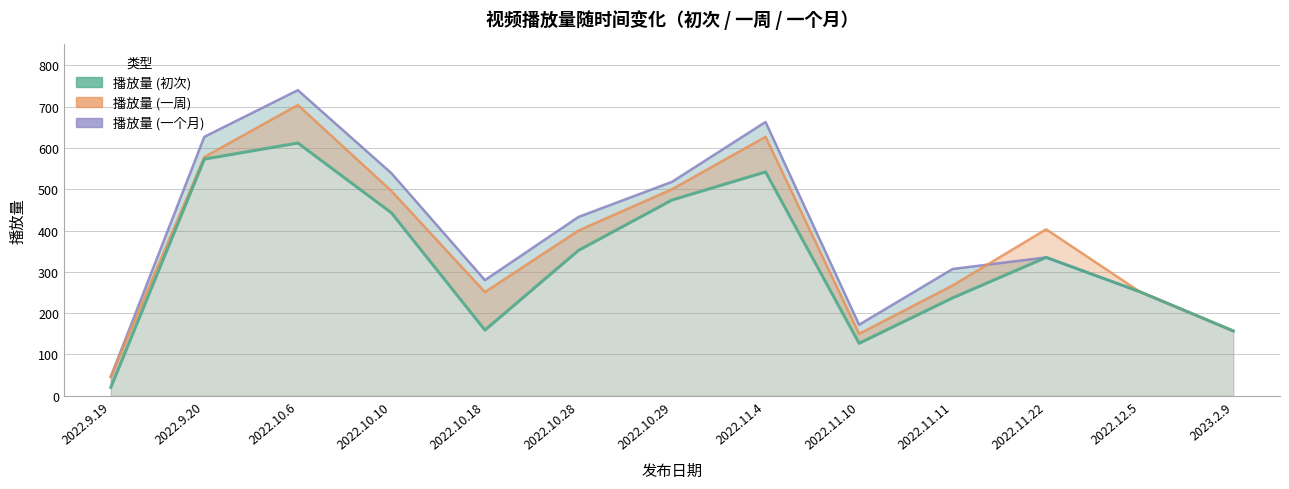

Rank the series at 2022.11.22 from lowest to highest value.

播放量 (一个月), 播放量 (初次), 播放量 (一周)